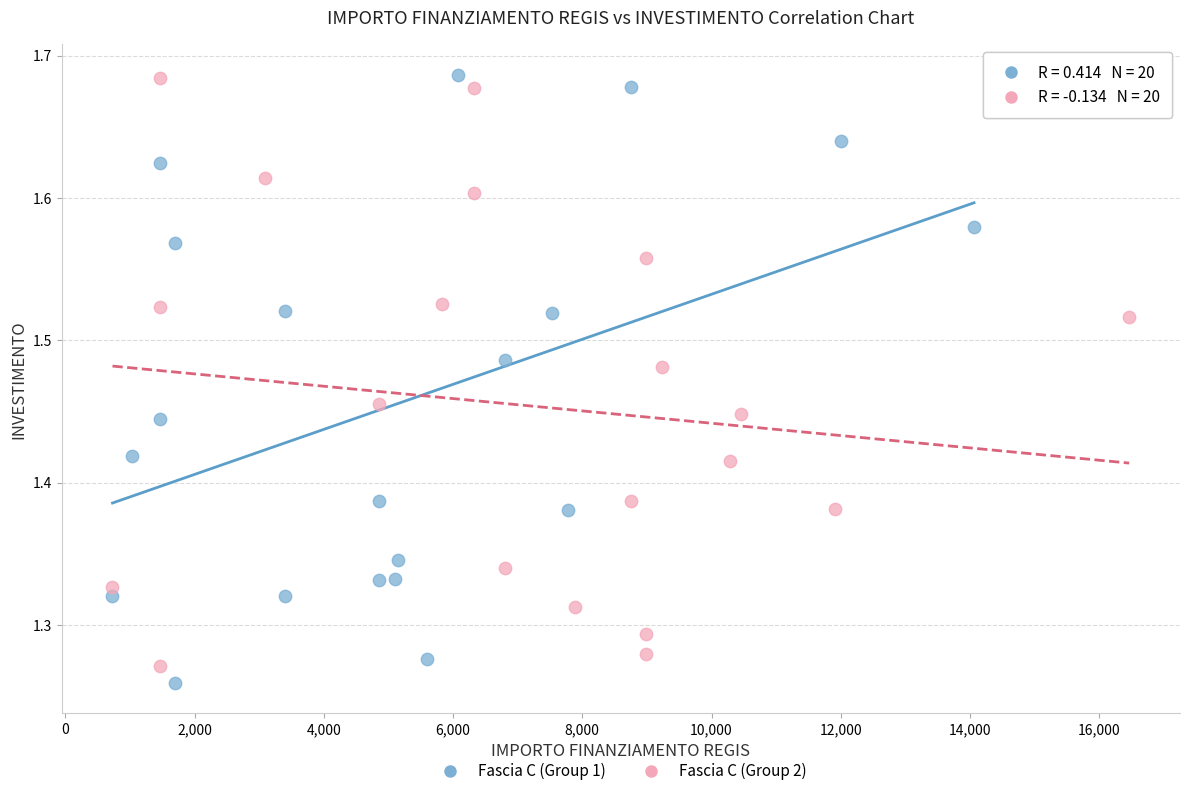

What are all the series names shown in the legend?

Fascia C (Group 1), Fascia C (Group 2)